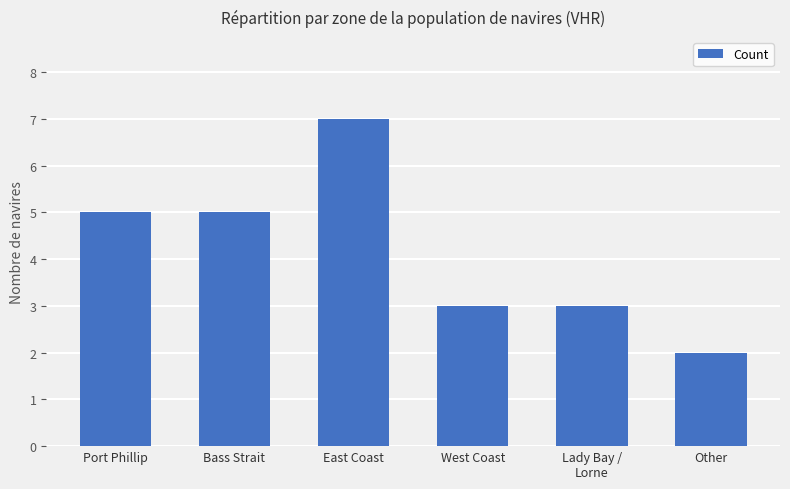

What is the approximate value at West Coast?

3